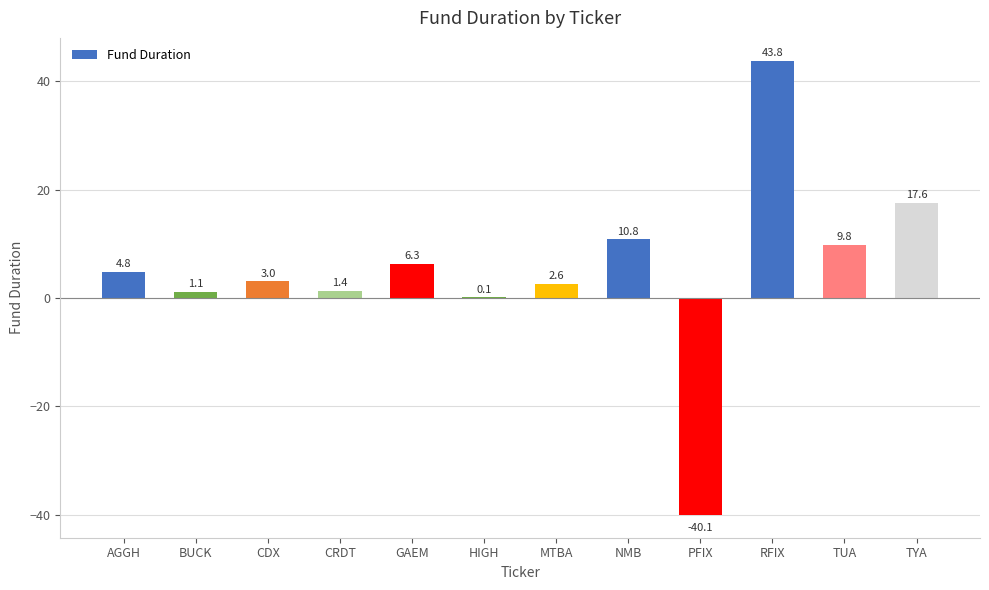

The value at RFIX is 13.1. True or false?

False